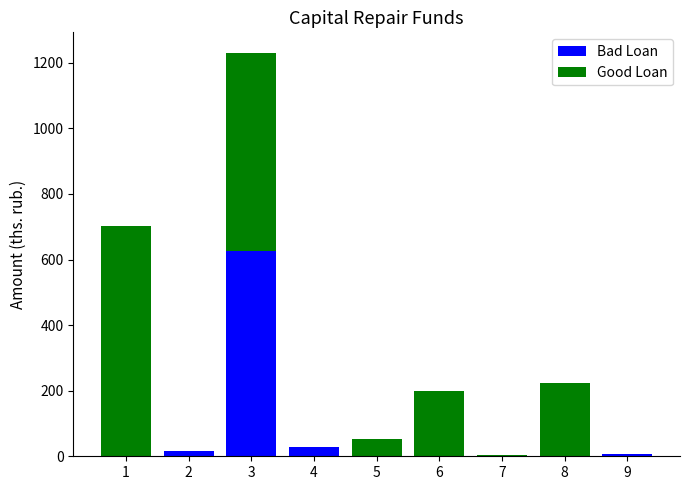

Reading left to right, transcribe the values for Bad Loan.

1=0.0	2=16.8	3=625.9	4=29.4	5=0.0	6=0.0	7=0.0	8=0.0	9=8.2